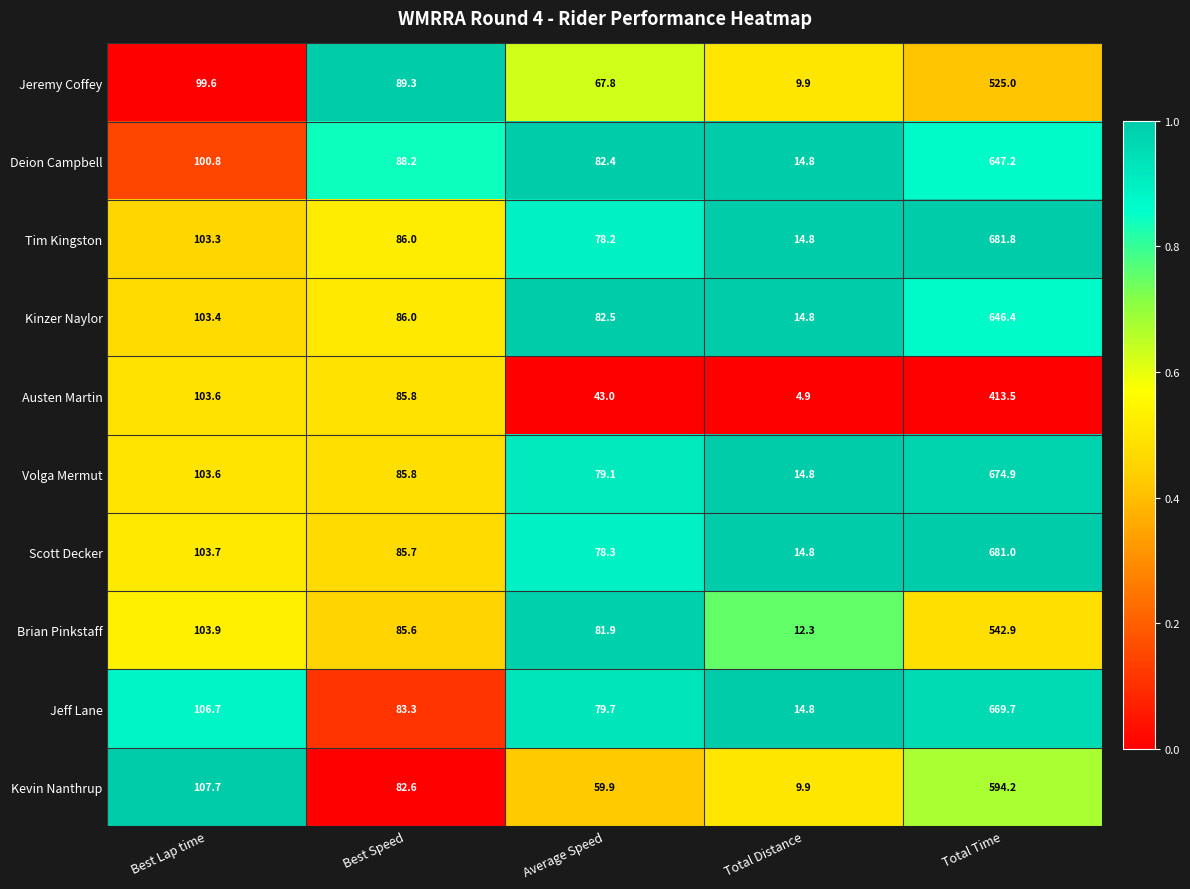

What is the average value of the Austen Martin series?

130.2